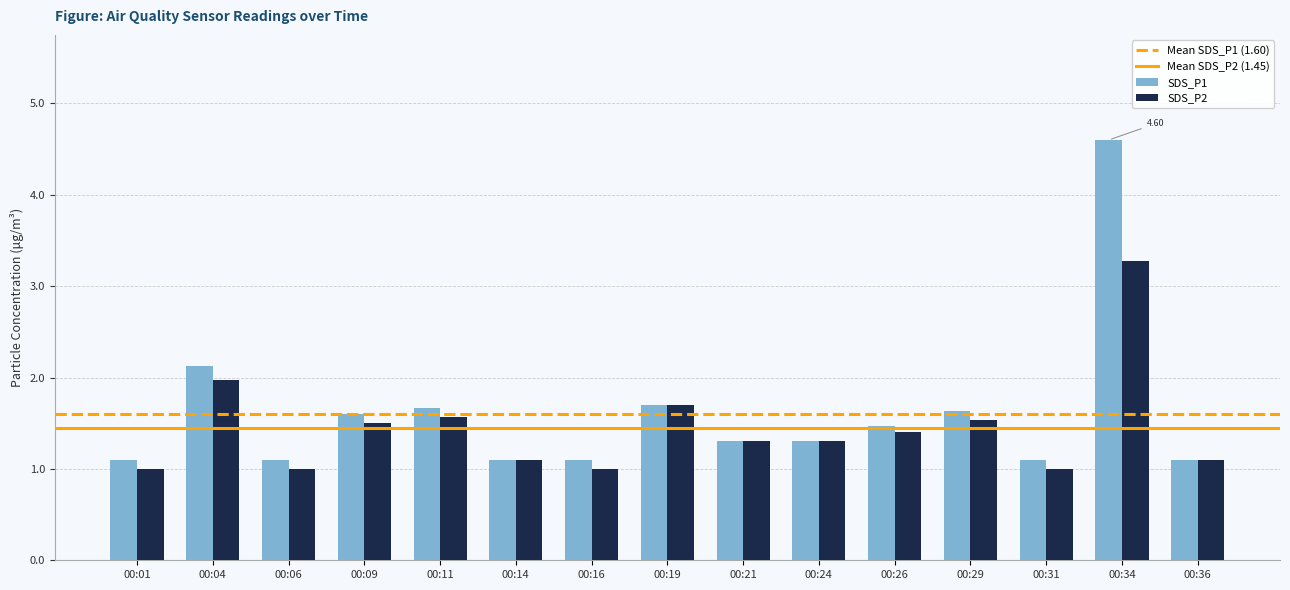

True or false: SDS_P2 has a value of 0.8 at 00:26.

False